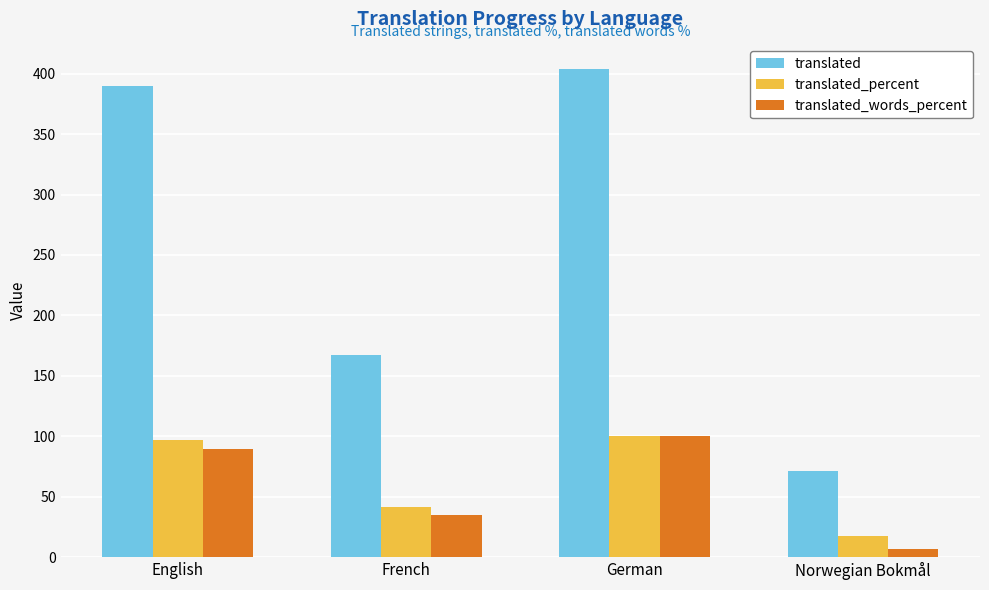

The value of translated_percent at French is 67.2. True or false?

False